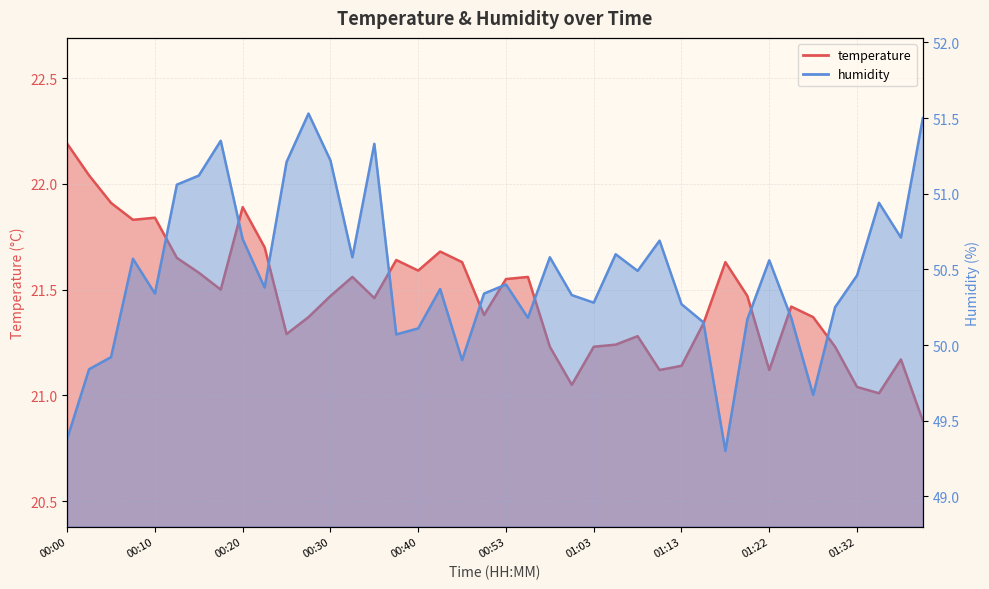

What is the value of the temperature point at the 30th from the left?

21.3